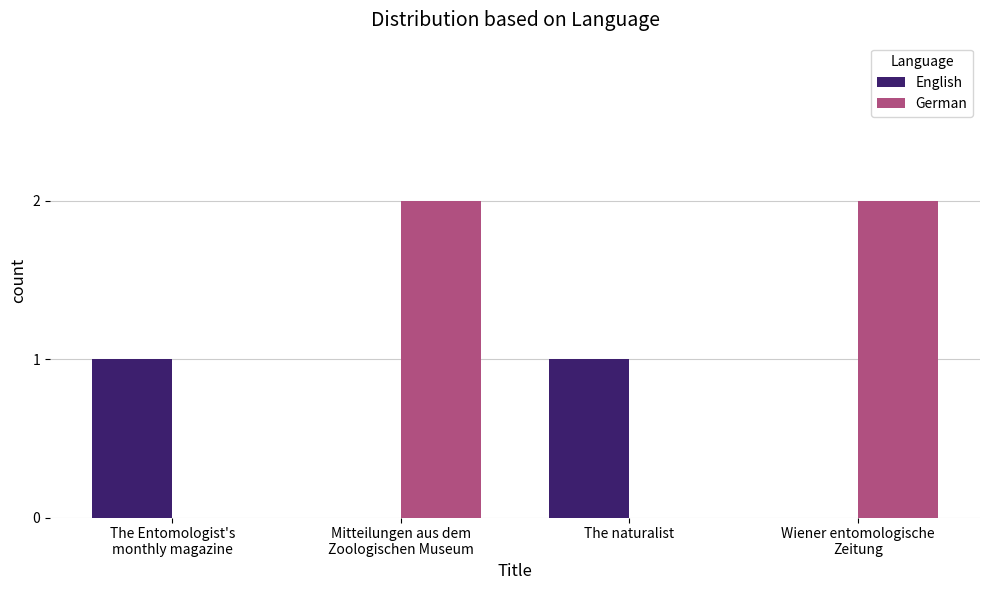

What is the sum of all German values?

4